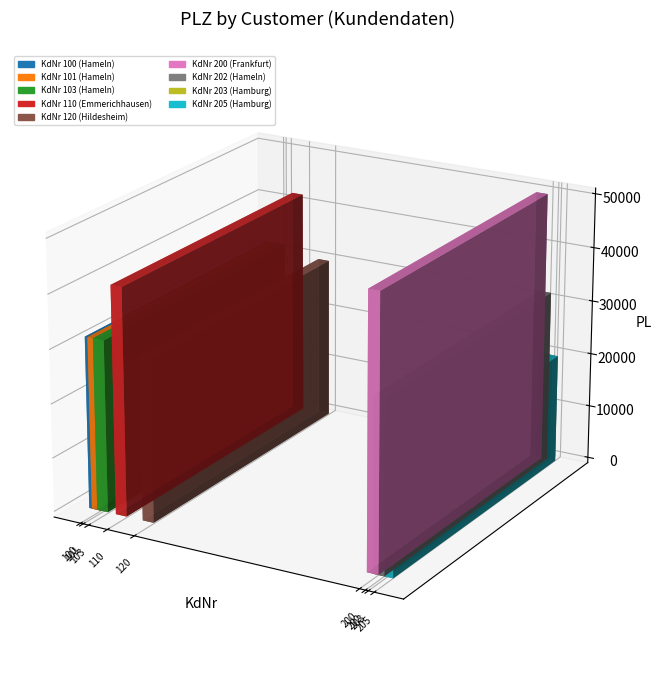

What is the maximum value shown in the chart?

50013